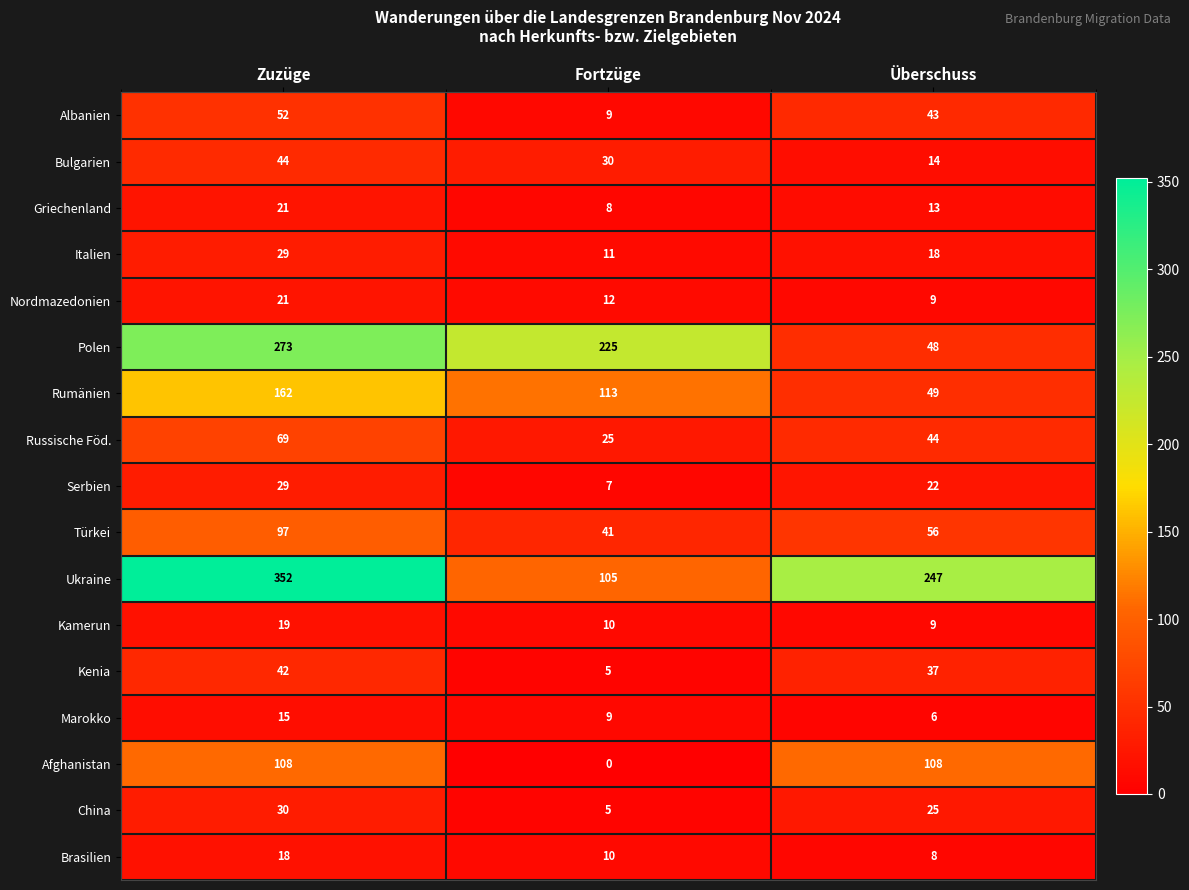

Count the number of categories in the chart.

3